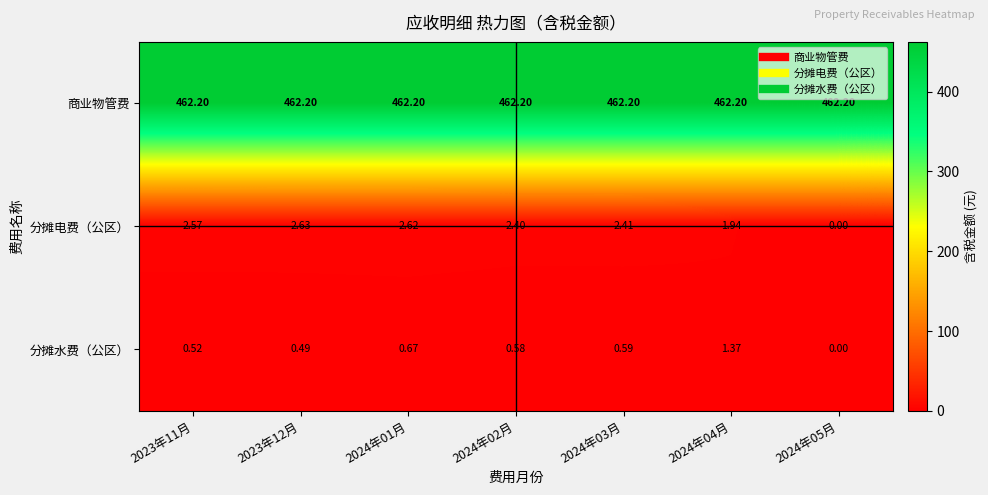

What is the difference between the highest and lowest values at 2024年03月?

461.6